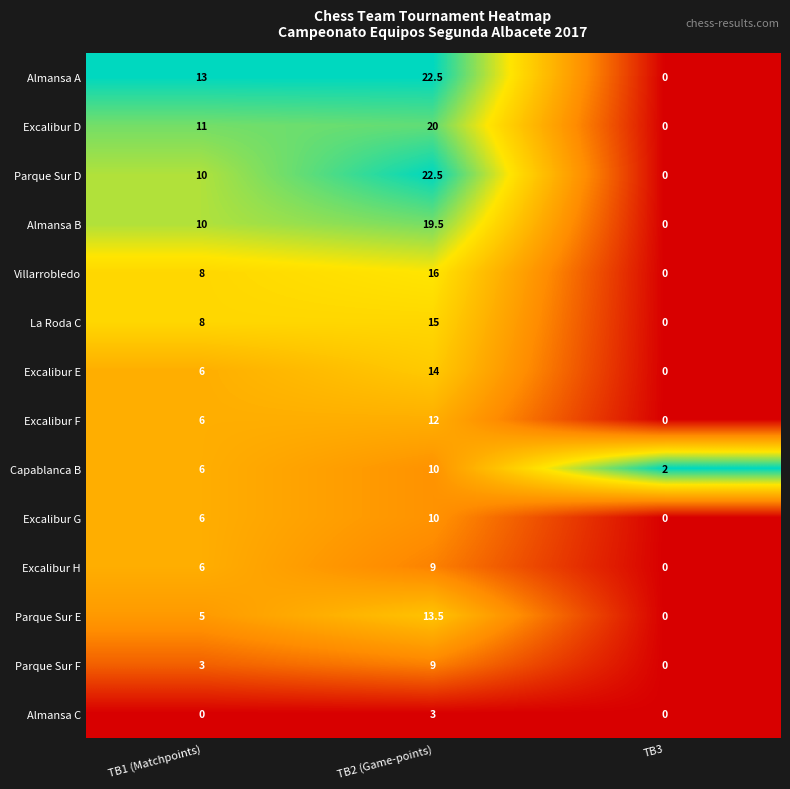

Which series changed the most between TB1 (Matchpoints) and TB3?

Almansa A